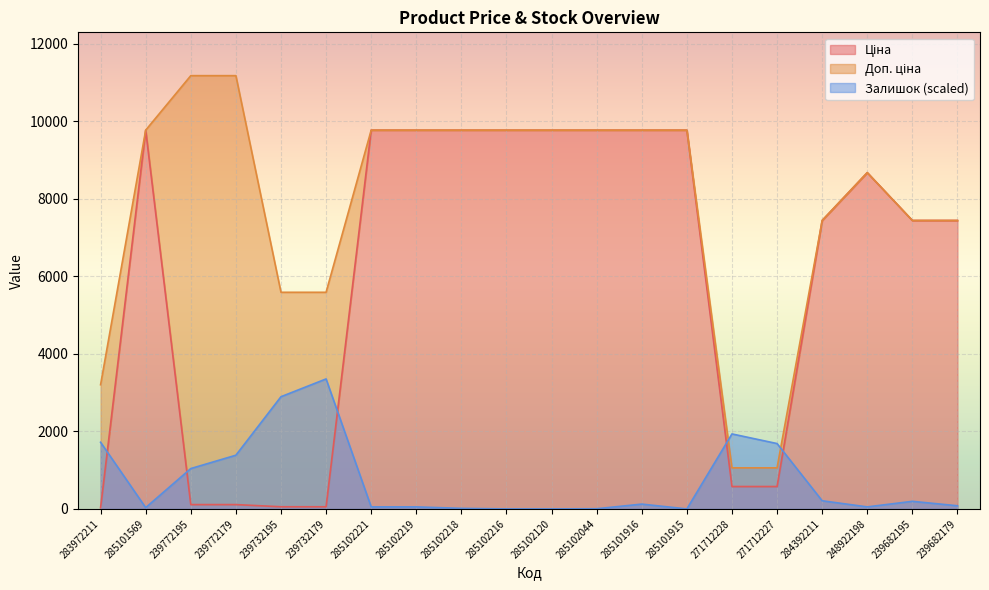

What is the approximate value of Ціна at 285101915?

9775.5